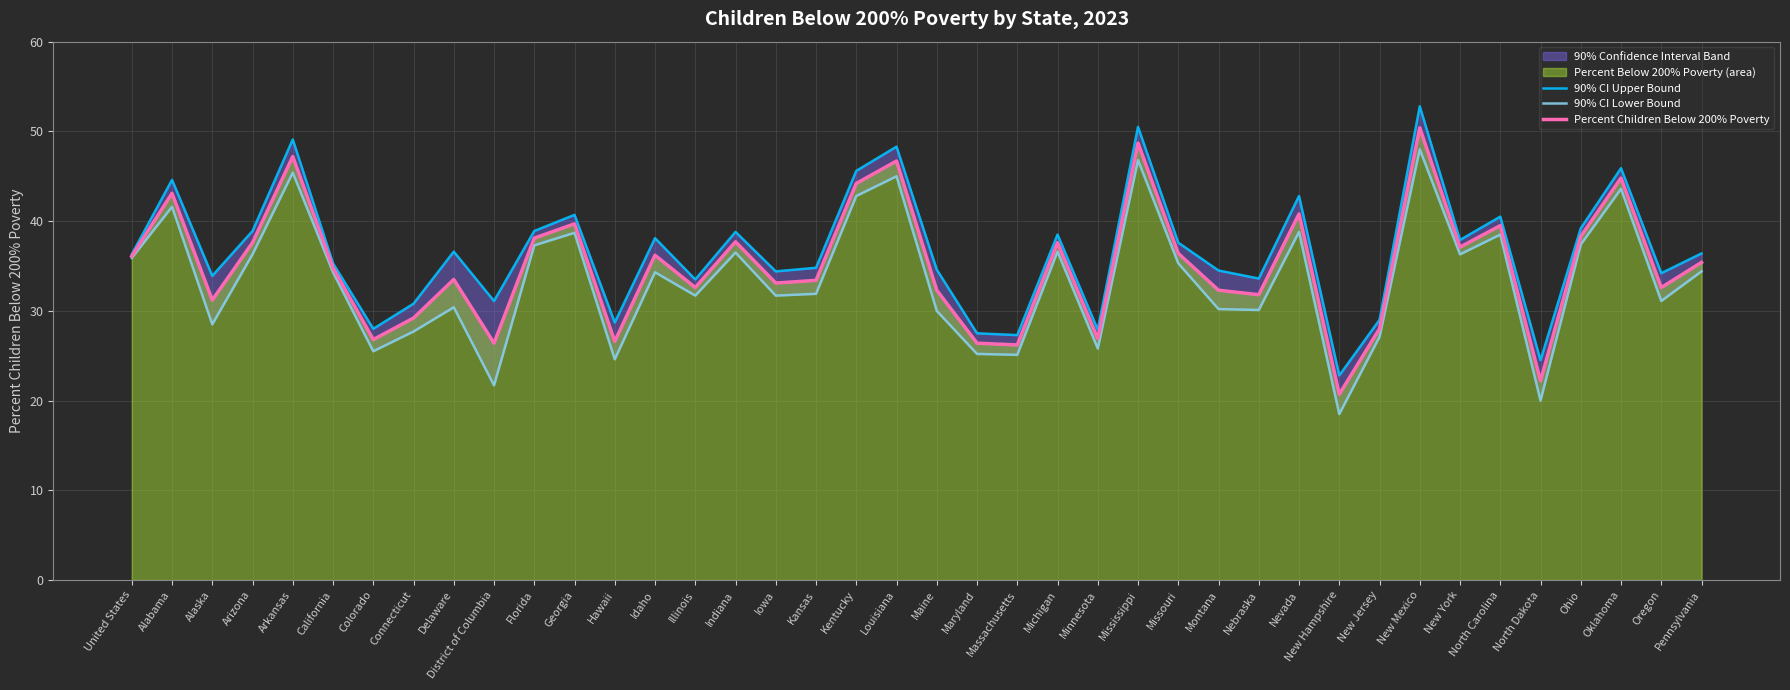

At which label is 90% CI Lower Bound closest to 33?

Kansas